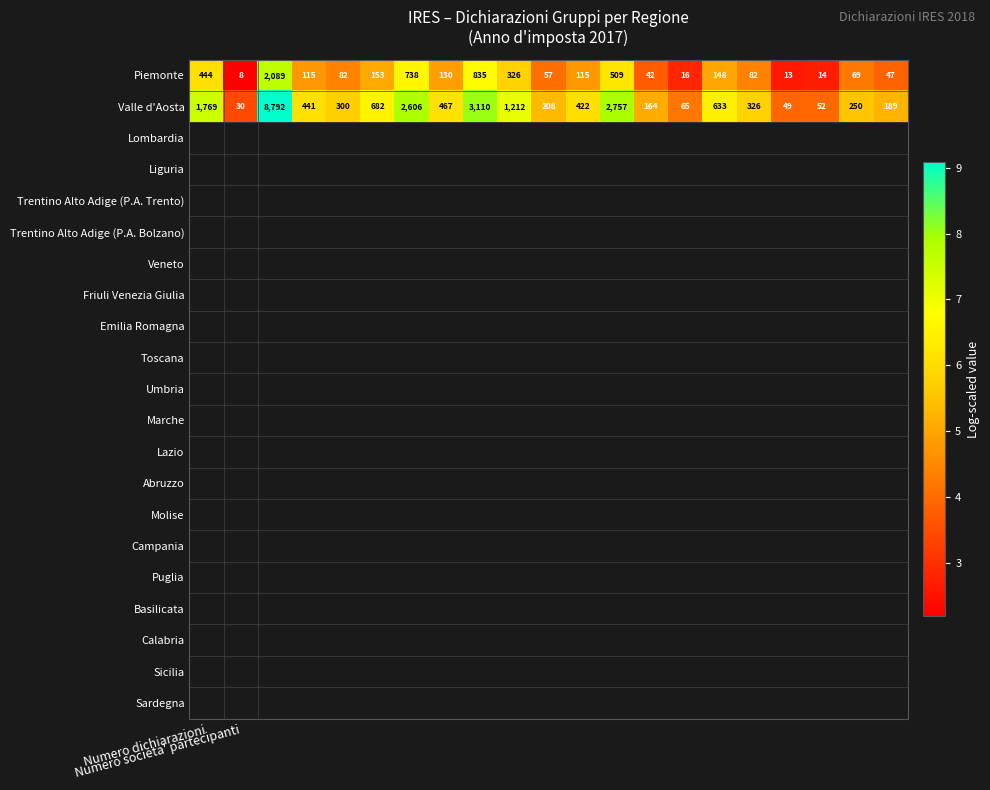

What is the average value of the Piemonte series?

287